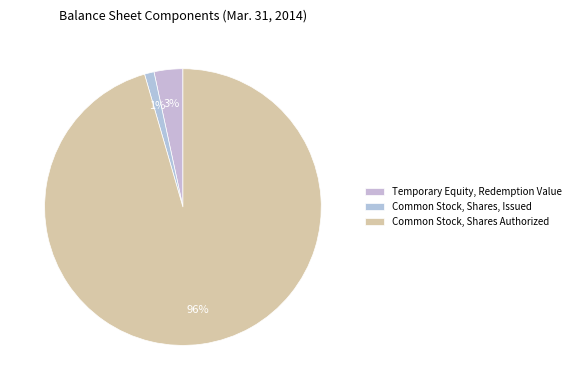

Is it true that Temporary Equity, Redemption Value is 1% of the pie?

False